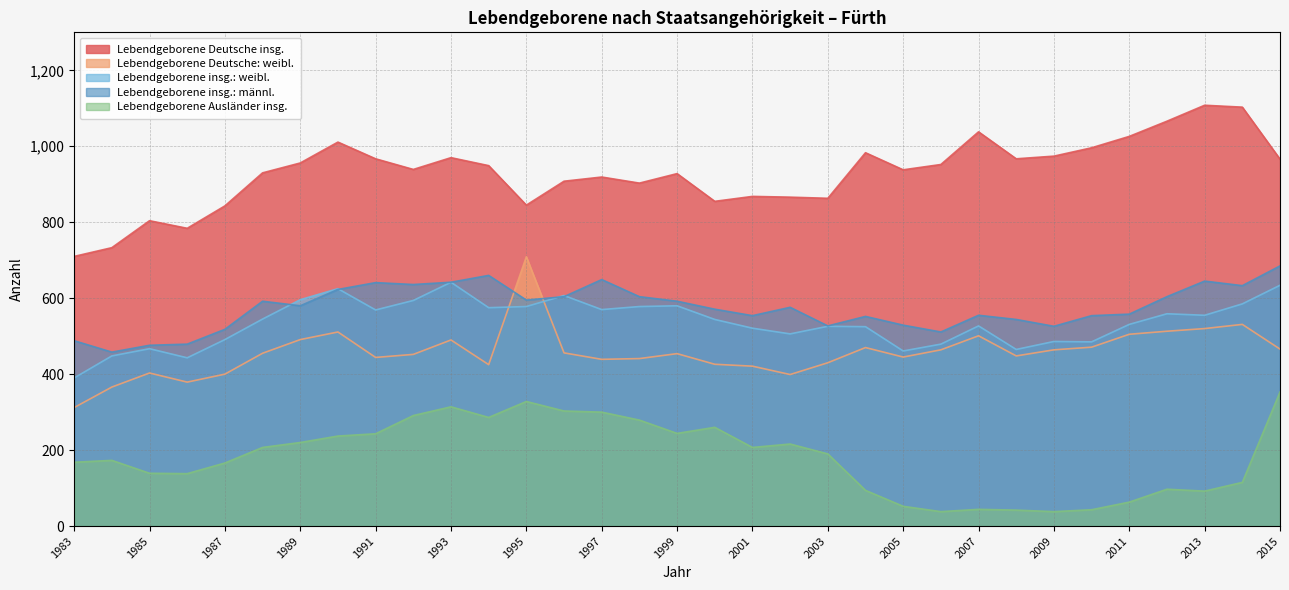

What is the value of the Lebendgeborene insg.: männl. point at the 10th from the left?

636